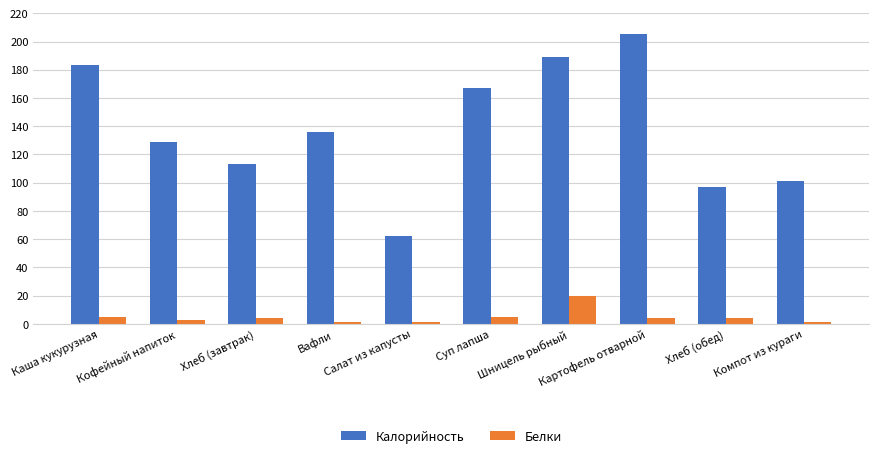

At how many categories does at least one series exceed 77?

9